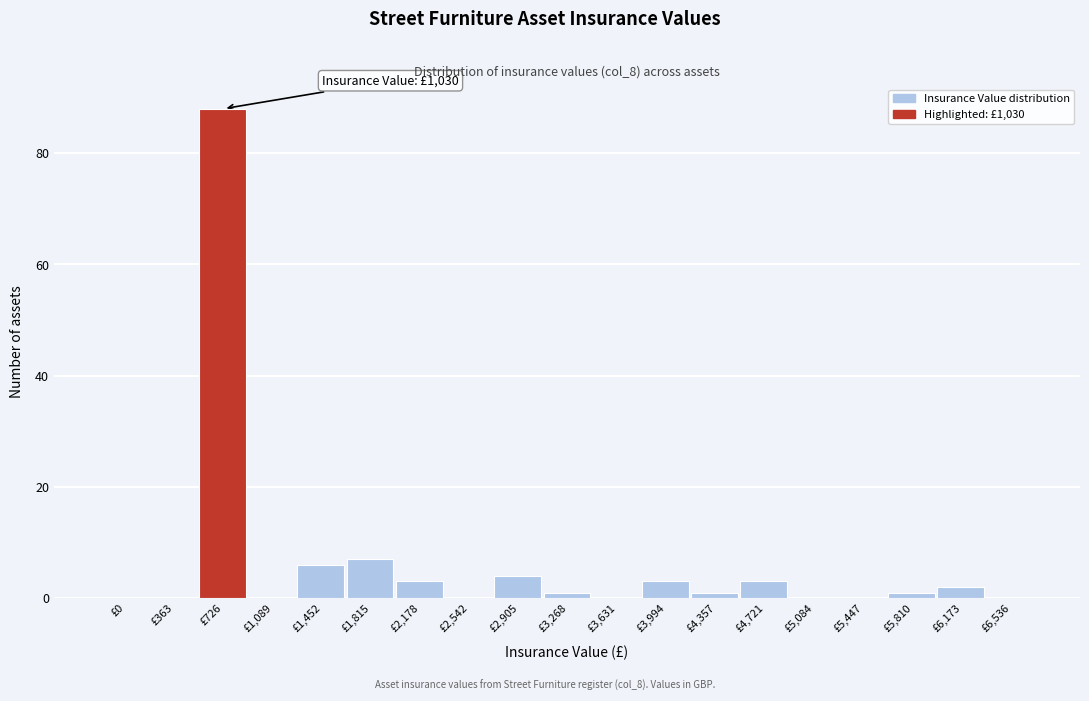

Reading left to right, list all the values displayed in this chart.

£0=0	£363=0	£726=88	£1,089=0	£1,452=6	£1,815=7	£2,178=3	£2,542=0	£2,905=4	£3,268=1	£3,631=0	£3,994=3	£4,357=1	£4,721=3	£5,084=0	£5,447=0	£5,810=1	£6,173=2	£6,536=0